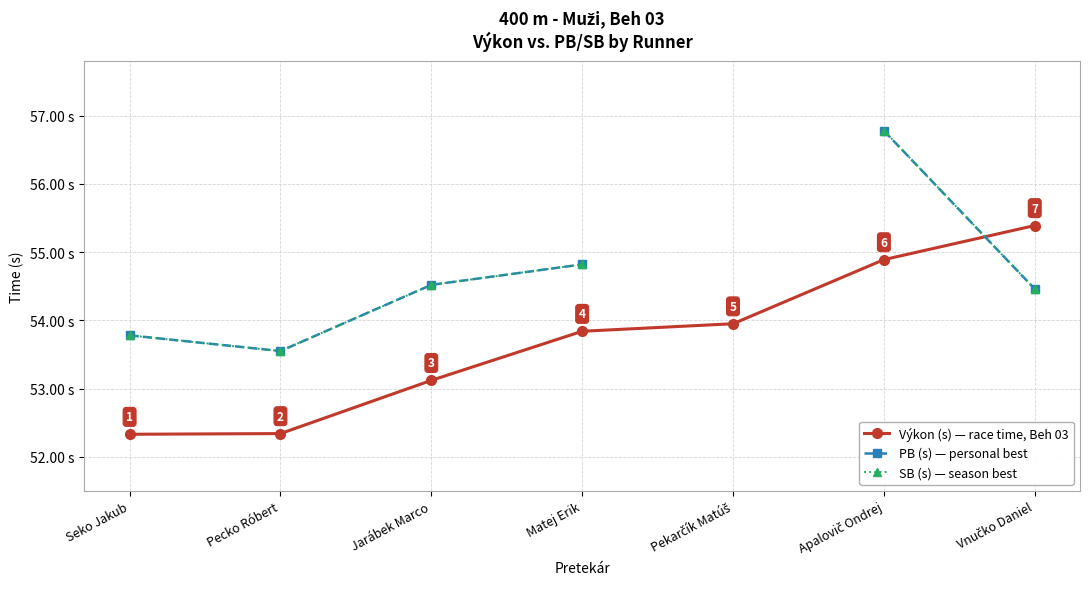

What are all the series names shown in the legend?

Výkon (s) — race time, Beh 03, PB (s) — personal best, SB (s) — season best